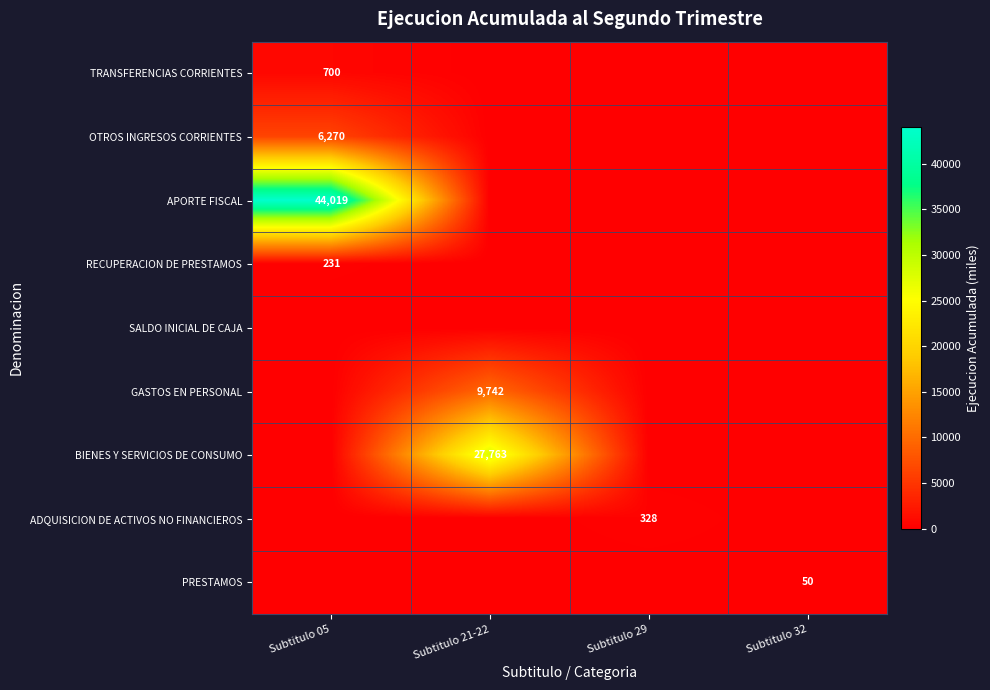

The value of ADQUISICION DE ACTIVOS NO FINANCIEROS at Subtitulo 29 is 328. True or false?

True